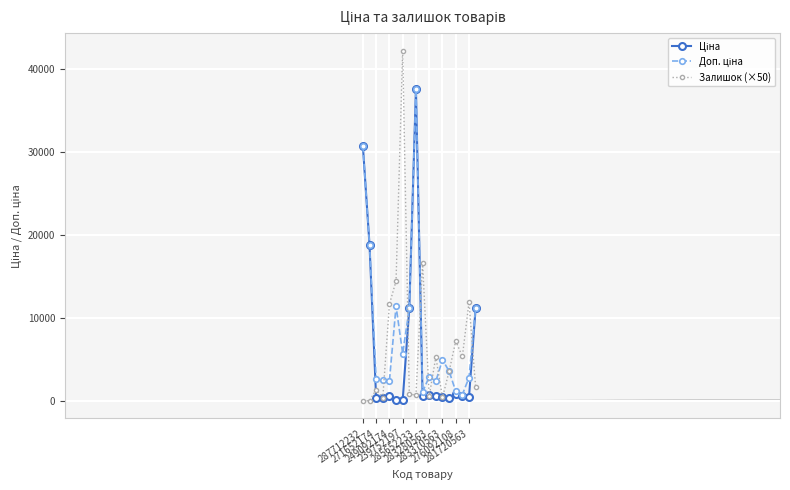

At how many categories does at least one series exceed 23498?

3